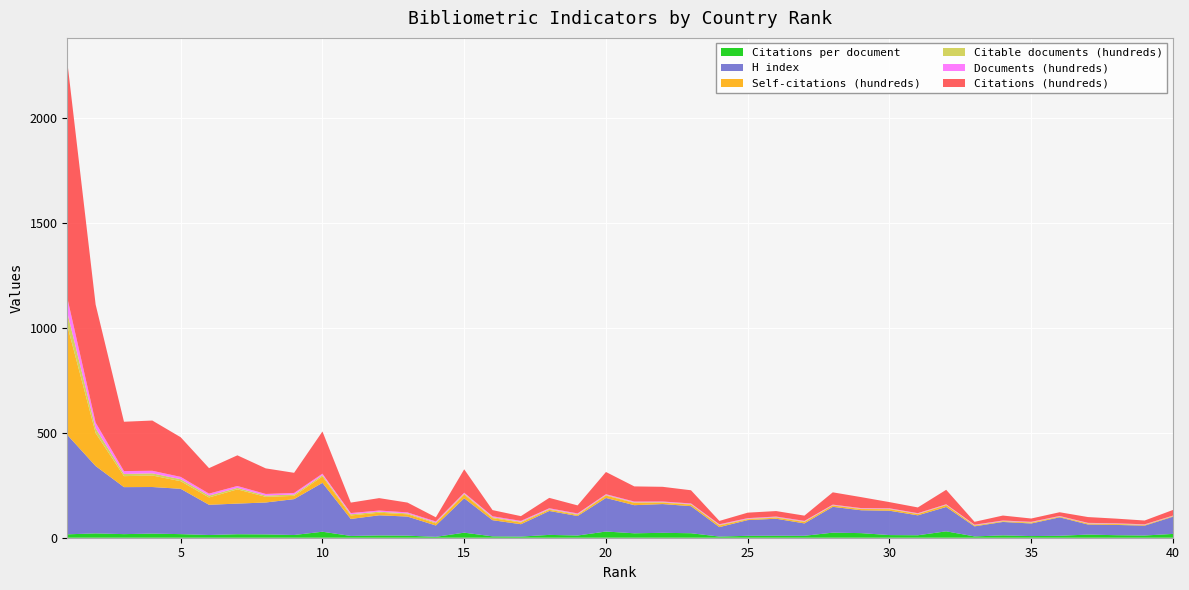

Reading right to left, list all the values displayed in this chart.

Citations per document: 18.1	10.6	12.0	15.0	9.2	7.8	11.2	6.2	30.5	11.7	12.6	21.9	24.2	9.3	9.5	9.1	5.5	21.4	23.4	21.1	29.5	10.5	13.5	5.4	6.5	24.1	4.2	9.9	10.8	8.5	28.6	12.9	15.9	16.6	12.9	17.1	19.6	17.1	20.7	16.1
H index: 82.0	47.0	49.0	48.0	88.0	60.0	64.0	48.0	116.0	95.0	116.0	109.0	123.0	59.0	81.0	75.0	45.0	129.0	137.0	134.0	160.0	93.0	114.0	59.0	77.0	164.0	54.0	91.0	96.0	81.0	233.0	171.0	152.0	146.0	144.0	216.0	222.0	224.0	321.0	474.0
Self-citations (hundreds): 2.6	2.8	4.1	4.3	2.8	4.1	3.0	3.8	8.8	5.9	7.3	5.8	6.4	6.7	5.3	3.9	7.9	7.6	6.6	10.9	11.4	5.1	6.0	8.1	9.8	17.8	10.2	10.8	12.3	16.6	30.6	15.5	26.8	67.8	35.1	36.2	55.0	52.3	157.2	521.5
Citable documents (hundreds): 1.4	1.7	1.8	1.7	1.6	1.9	1.8	2.0	1.9	2.0	2.0	2.1	1.7	2.6	2.4	2.6	2.9	2.4	2.6	2.9	3.0	3.5	3.3	3.6	4.4	4.0	4.3	4.2	5.0	5.6	6.1	6.5	6.1	7.2	8.7	9.5	10.1	10.4	22.6	61.9
Documents (hundreds): 1.5	1.7	1.9	1.9	1.9	2.0	2.1	2.2	2.3	2.3	2.3	2.4	2.4	2.7	2.8	2.9	2.9	2.9	3.0	3.4	3.6	3.6	3.7	4.2	4.5	4.6	4.7	4.7	5.5	5.9	7.0	7.4	7.7	8.8	9.4	11.1	12.2	13.8	27.2	69.7
Citations (hundreds): 26.9	18.2	22.2	27.7	17.8	15.7	23.6	13.6	68.9	27.4	29.5	52.3	58.6	25.0	26.1	26.1	15.9	62.8	69.9	72.2	105.8	38.3	49.4	22.6	29.3	111.6	19.9	46.8	59.2	49.8	201.0	96.0	121.9	146.2	121.4	188.9	239.4	235.1	562.7	1125.1